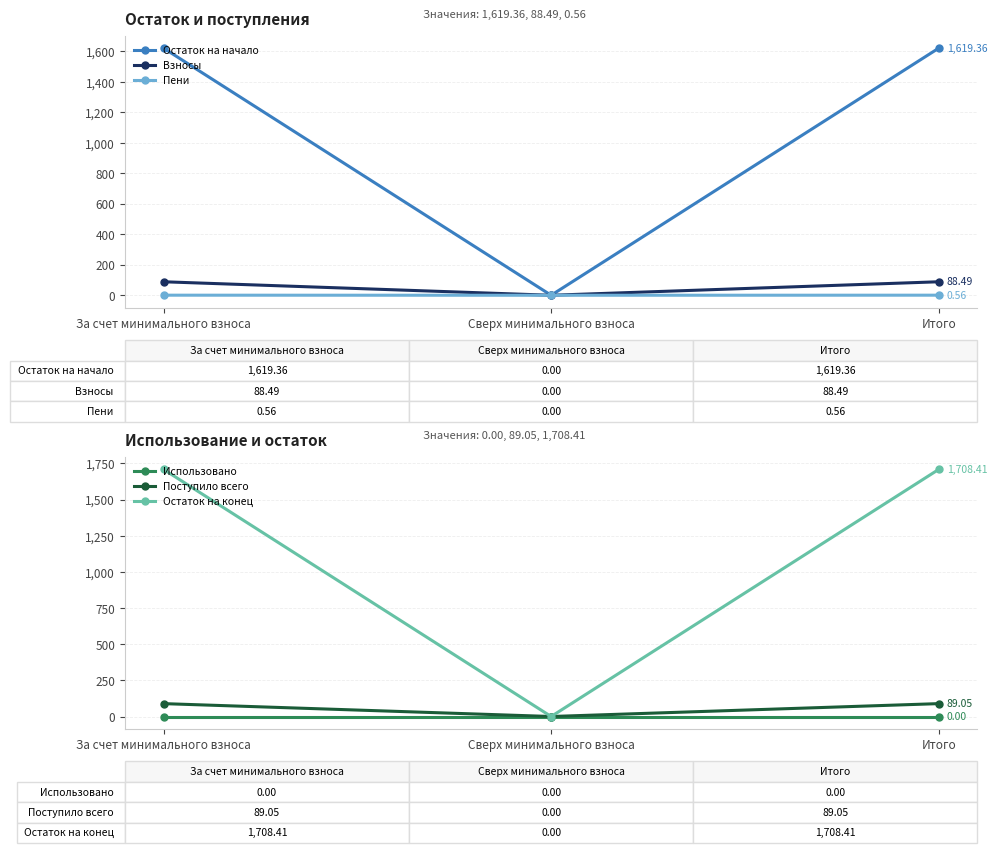

At which category is the sum across all series the highest?

За счет минимального взноса